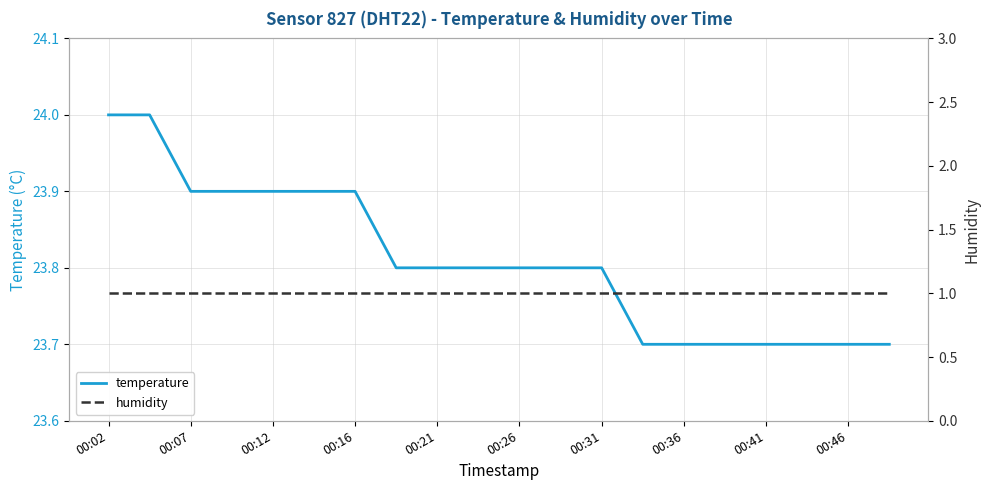

True or false: humidity and temperature cross at least once.

False